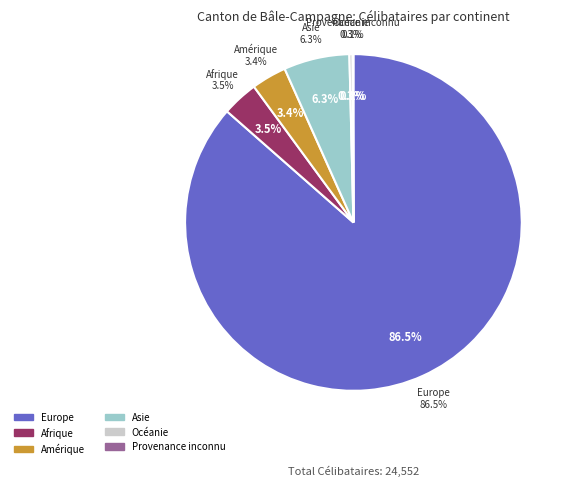

Rank the categories by value from lowest to highest.

Provenance inconnu, Océanie, Amérique, Afrique, Asie, Europe